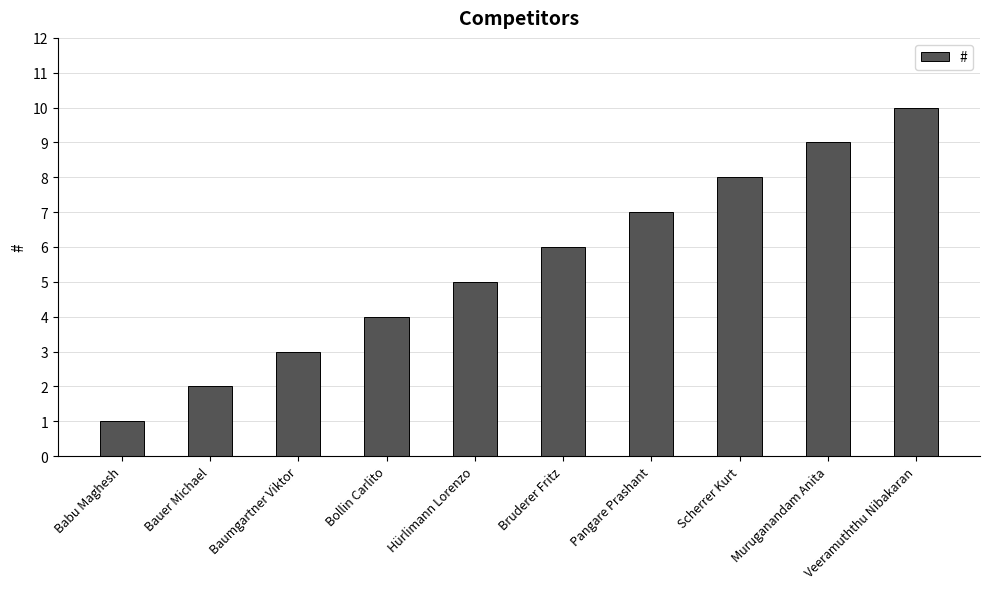

At which label is the value closest to 5?

Hürlimann Lorenzo